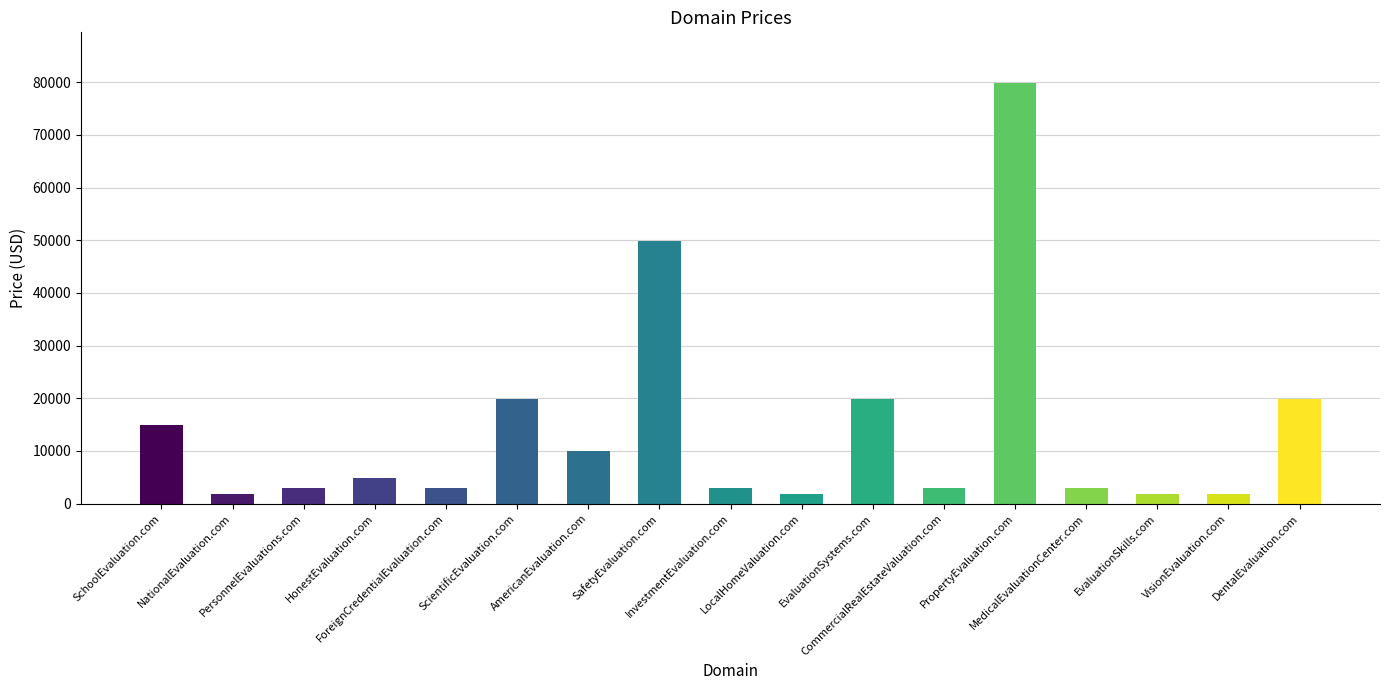

What is the smallest value displayed?

1888